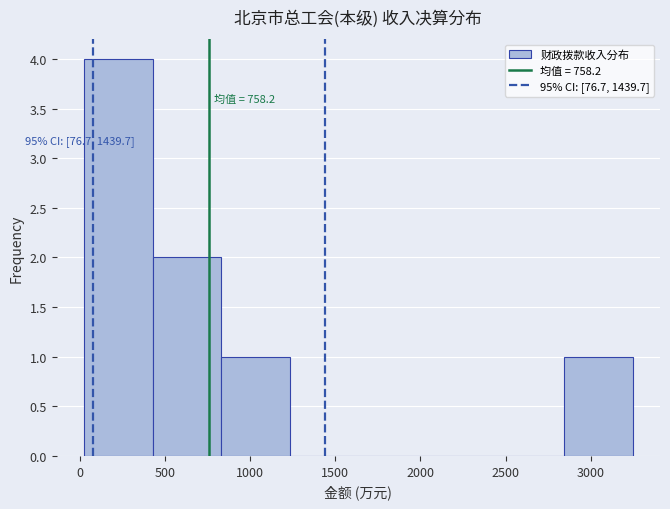

Over which range of the x-axis is the bar tallest?

0 to 450